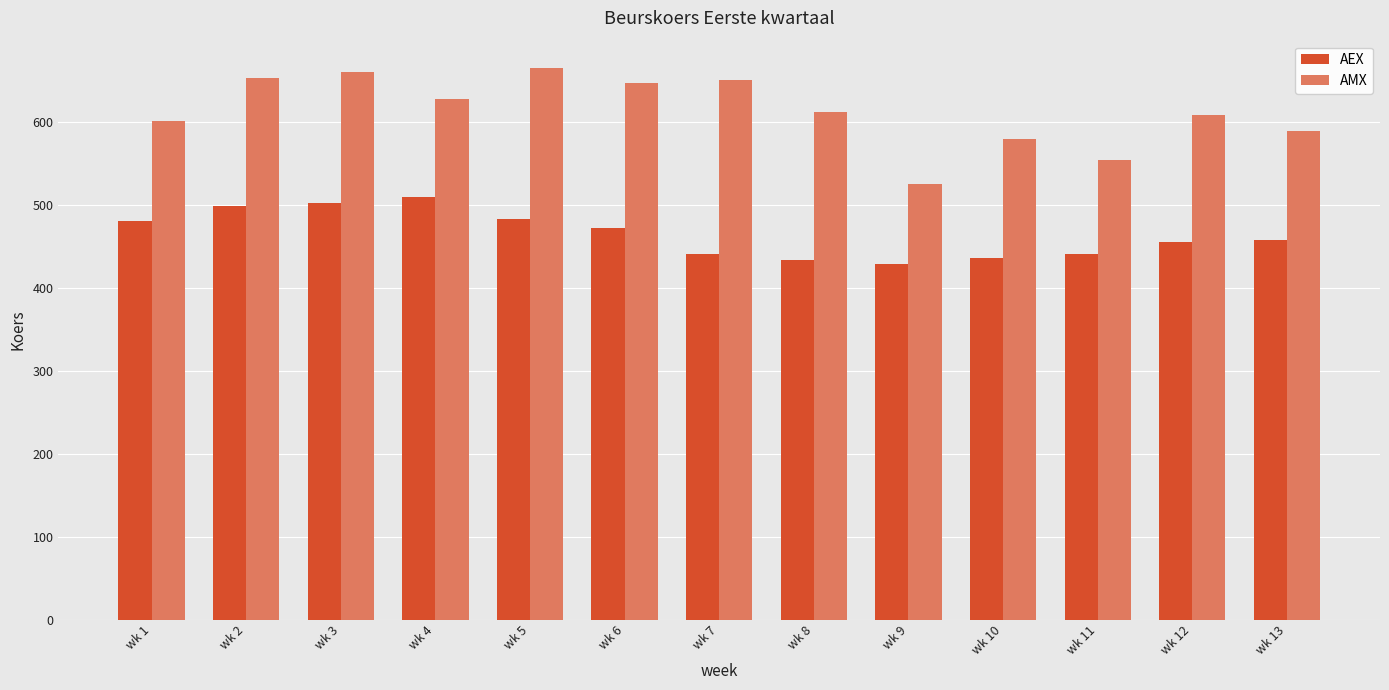

At which label is AEX closest to 470?

wk 6